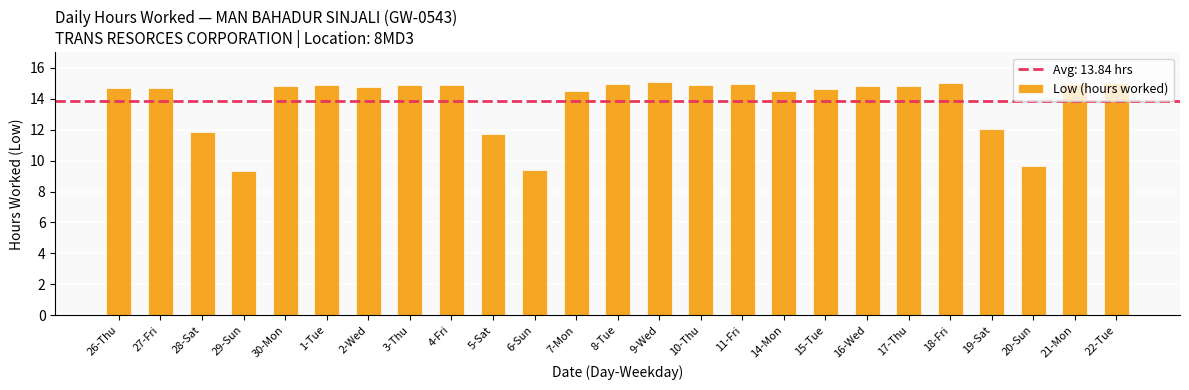

The value at 7-Mon is 14.5. True or false?

True